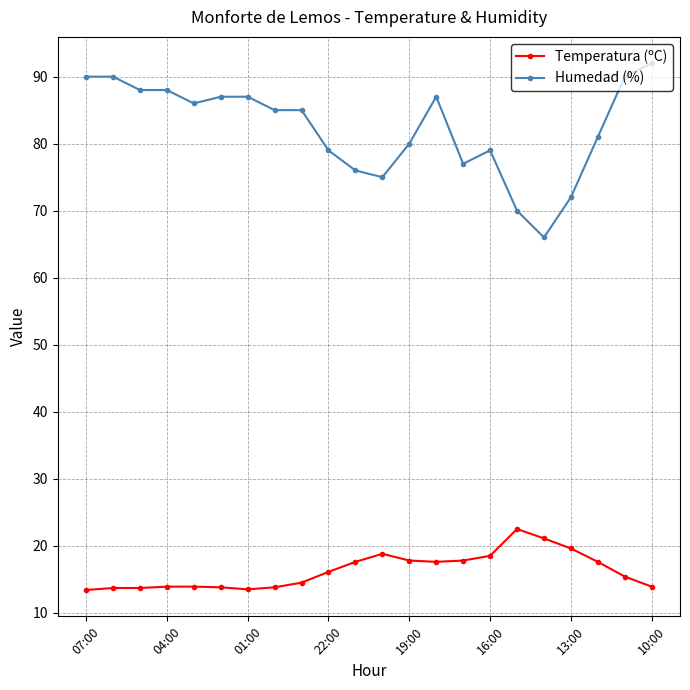

What is the value of the Humedad (%) point at the 9th from the left?

85.0